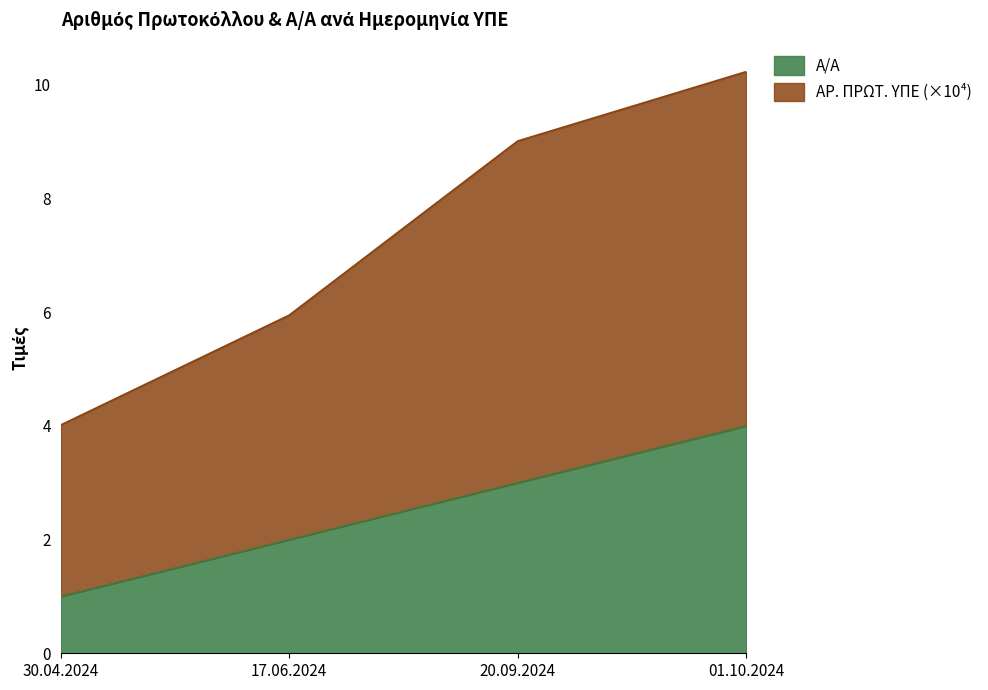

At which label does Α/Α first exceed 3?

01.10.2024